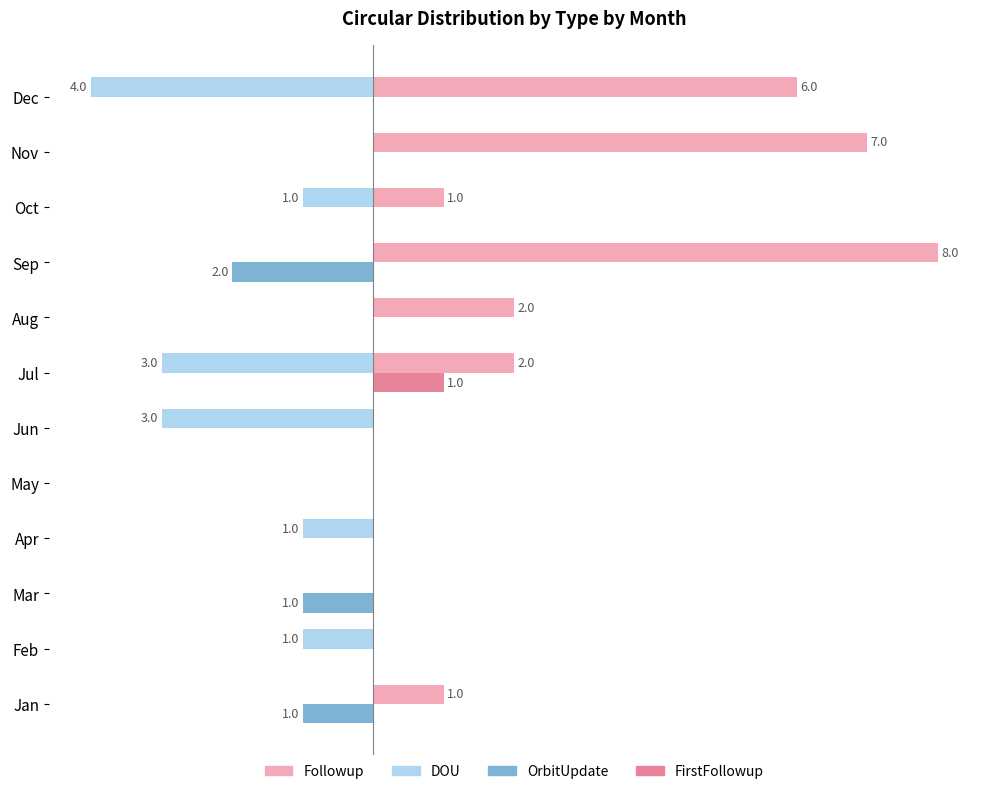

What is the average value of the DOU series?

-1